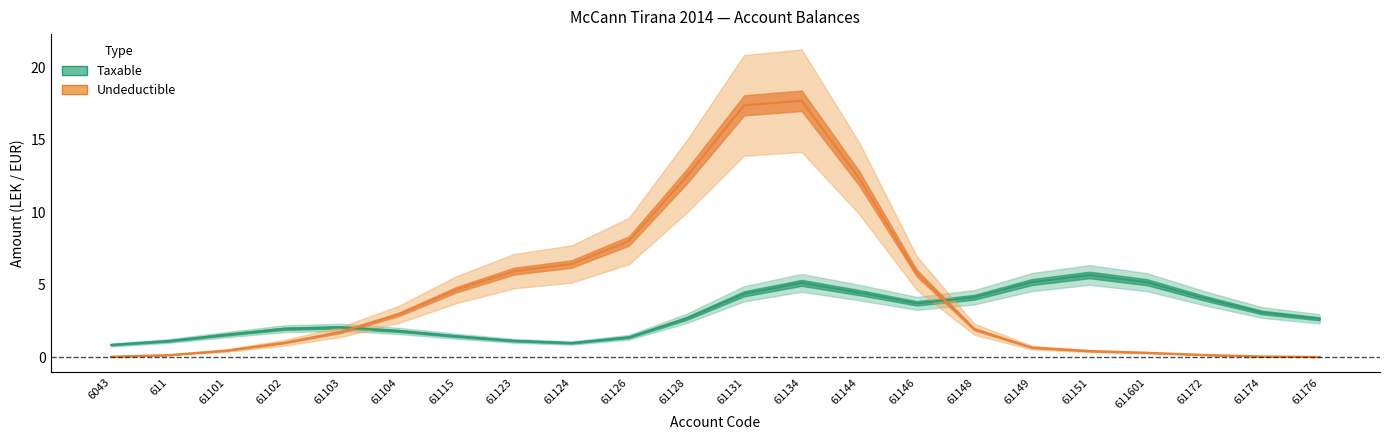

How many values in the Taxable series are below 2?

9